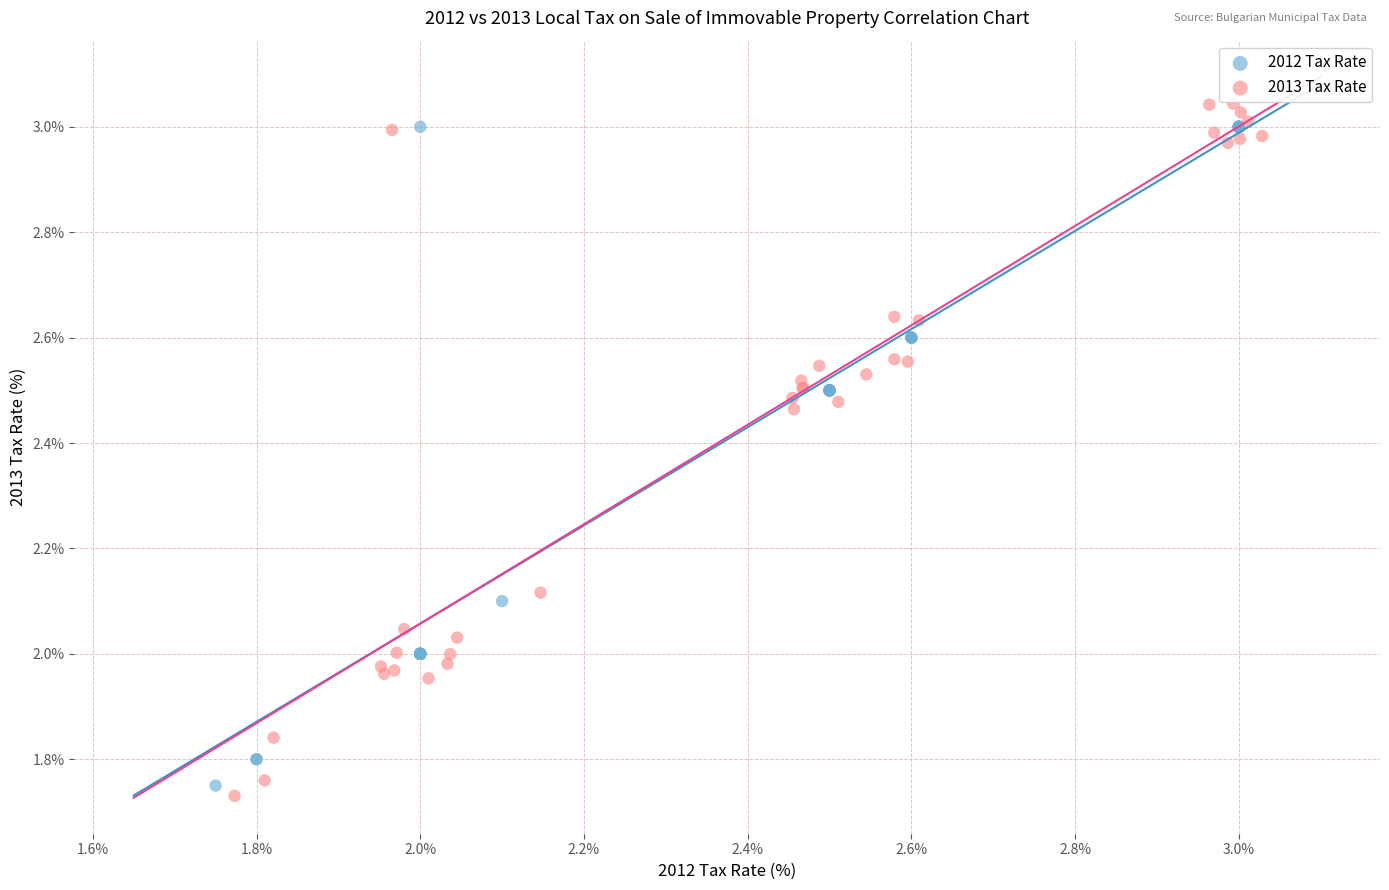

Which series has the widest spread of Y values?

2013 Tax Rate